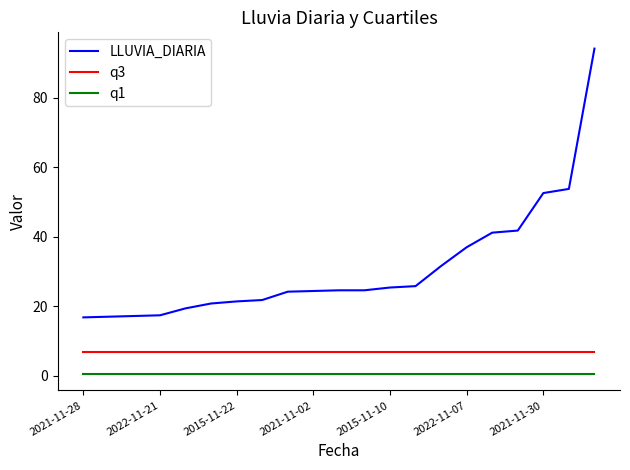

Does the chart display data point markers on the line(s)?

No